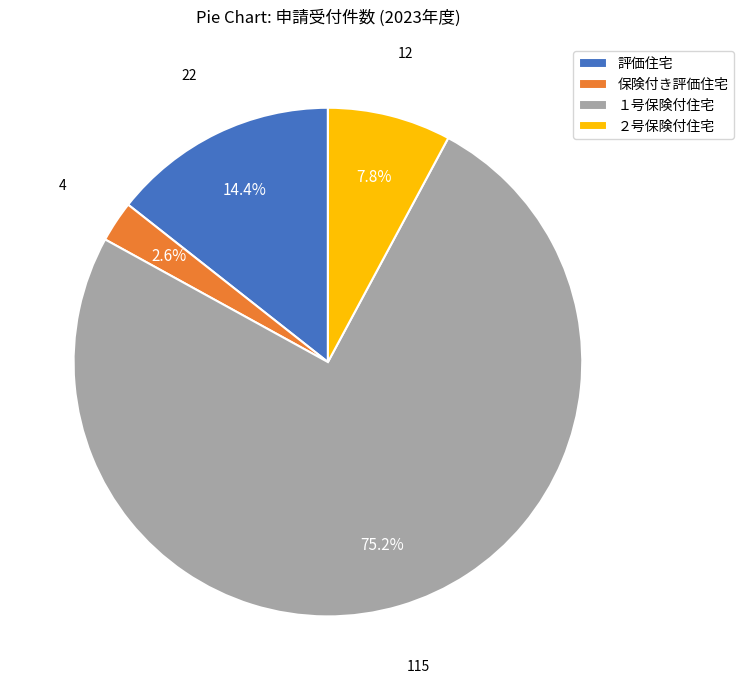

How many slices are in this pie chart?

4